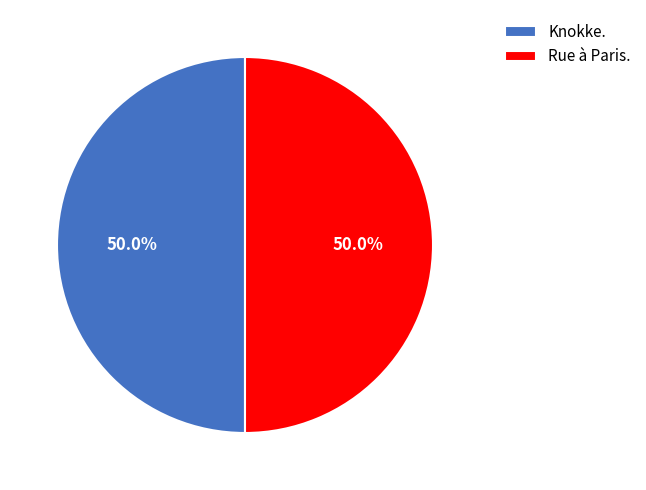

Approximately how many times larger is the value at Rue à Paris. compared to Knokke.?

1.0